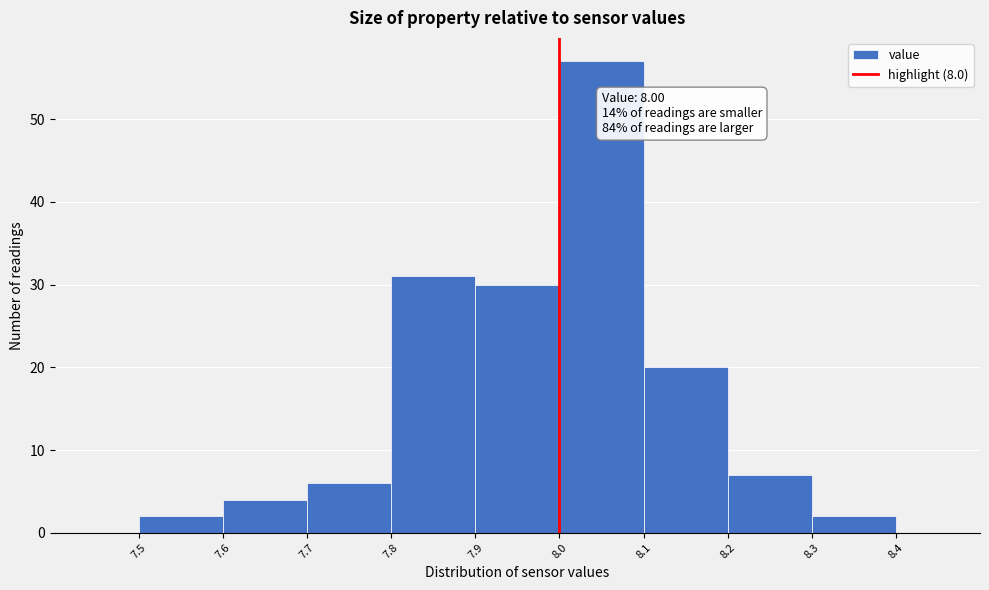

Over which range of the x-axis is the bar tallest?

8.0 to 8.1